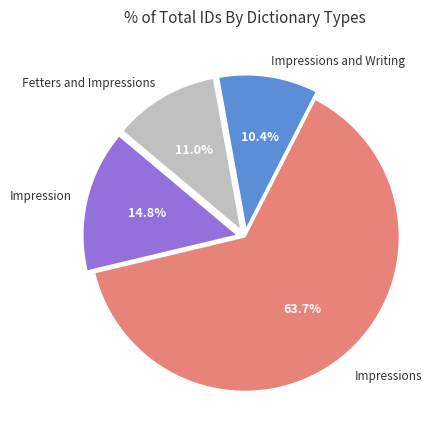

Is there any slice that represents more than half of the pie?

Yes